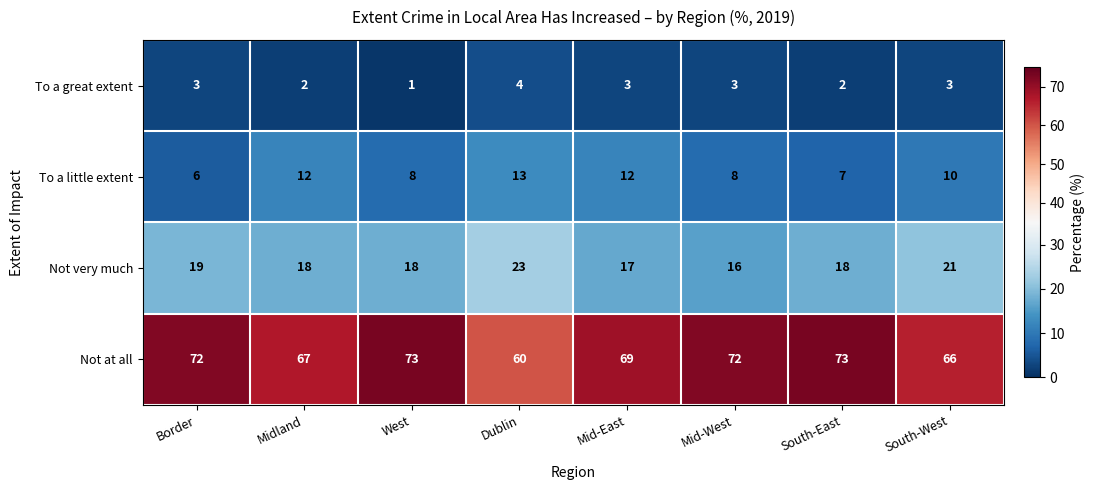

What is the difference between the To a little extent values at Dublin and West?

5